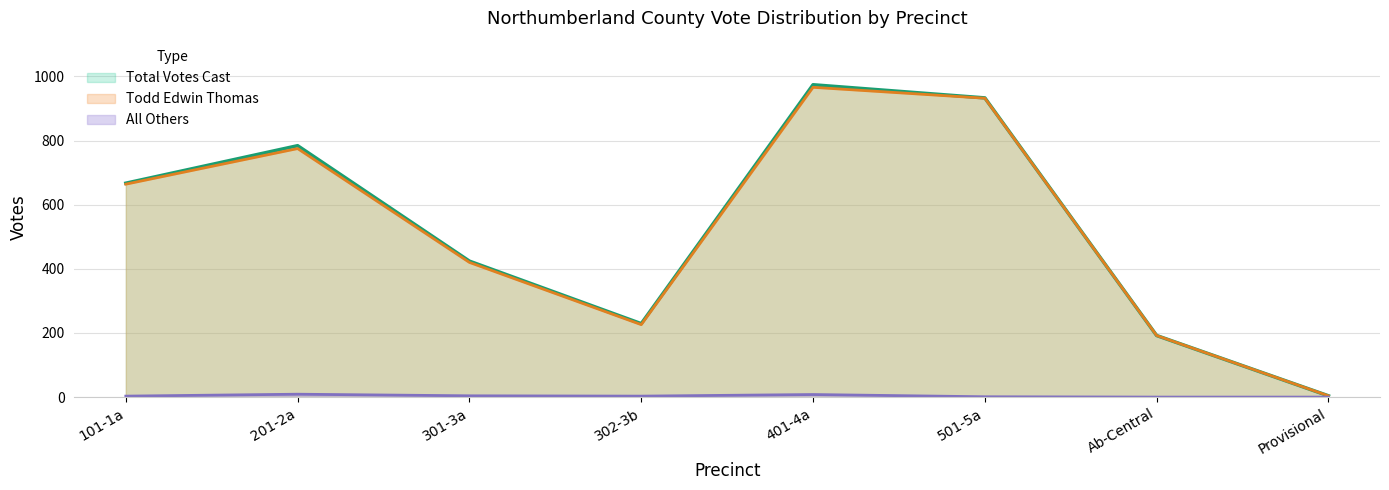

At how many categories does at least one series exceed 949?

1